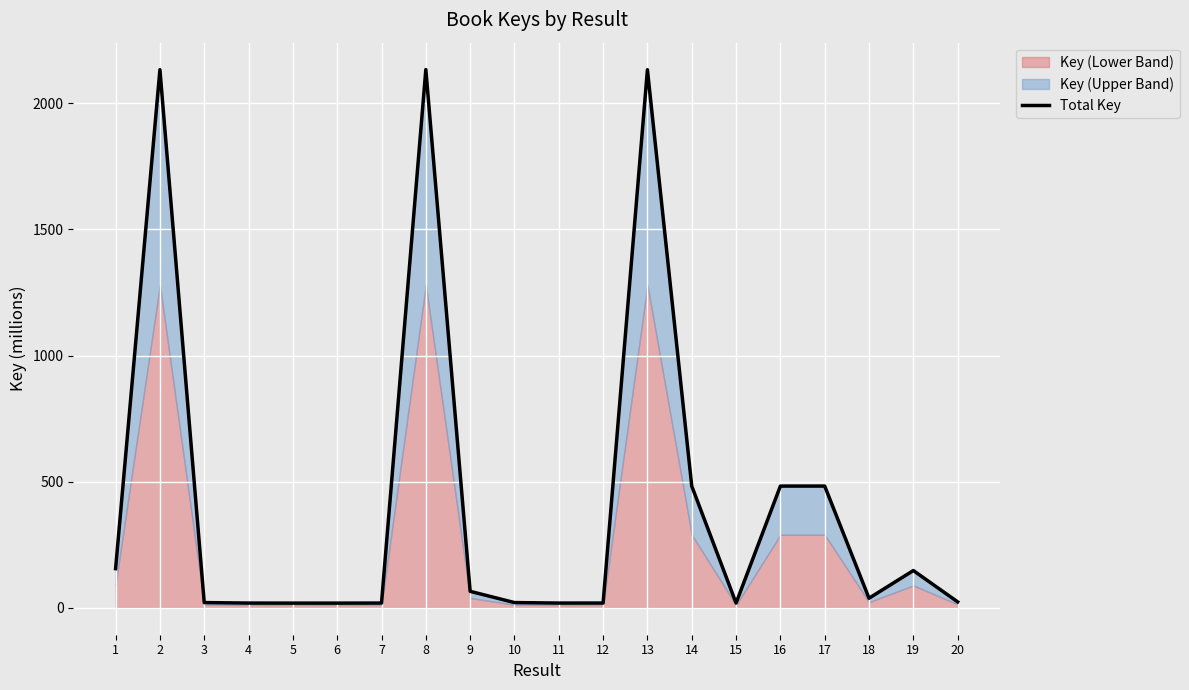

Reading right to left, extract all data points from this chart.

23.5	147.7	38.0	482.7	482.7	18.8	482.7	2133.4	18.9	18.8	20.8	65.4	2134.1	18.8	18.6	18.6	18.8	20.8	2133.4	155.2